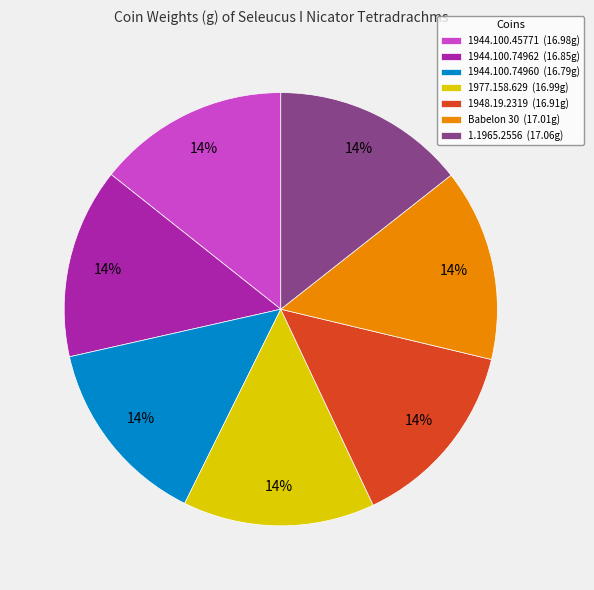

What is the ratio of the value at 1.1965.2556 to the value at Babelon 30?

1.0